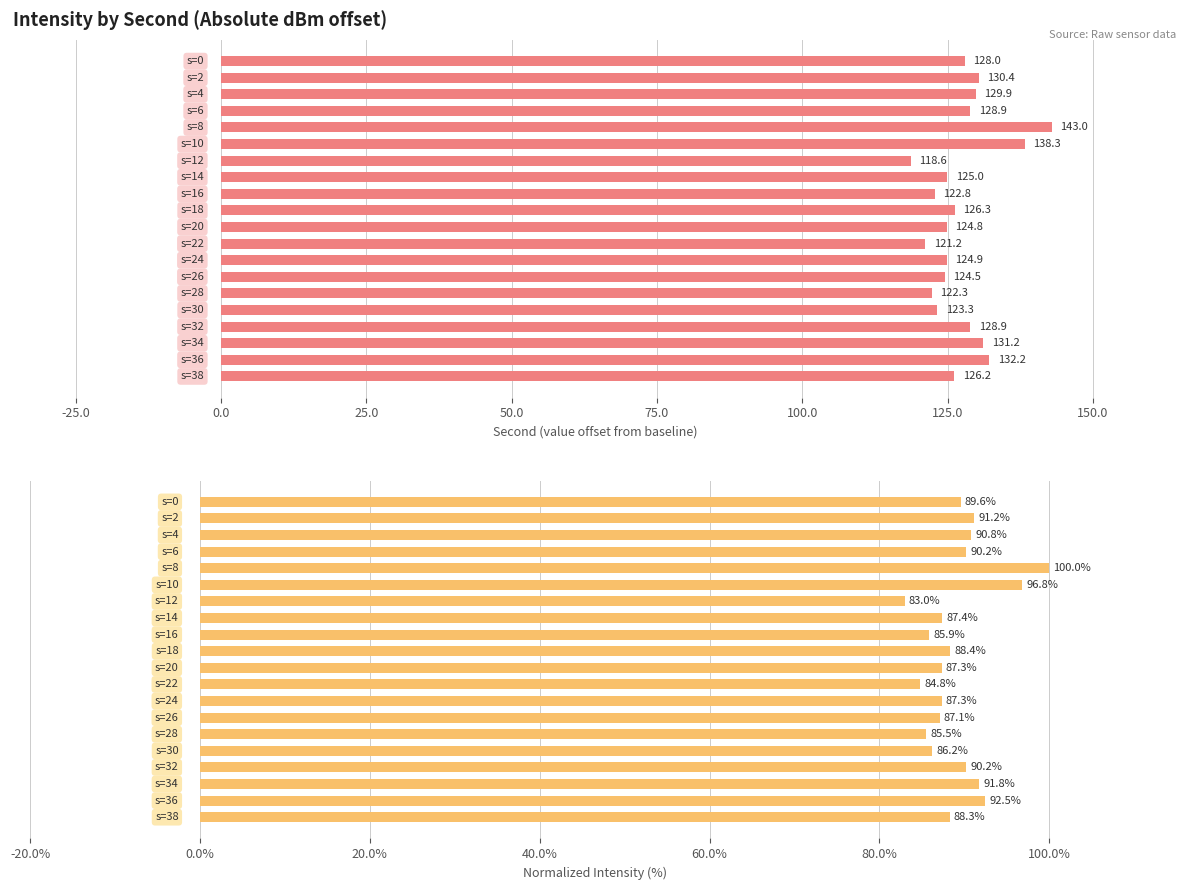

How many categories are shown in the chart?

20